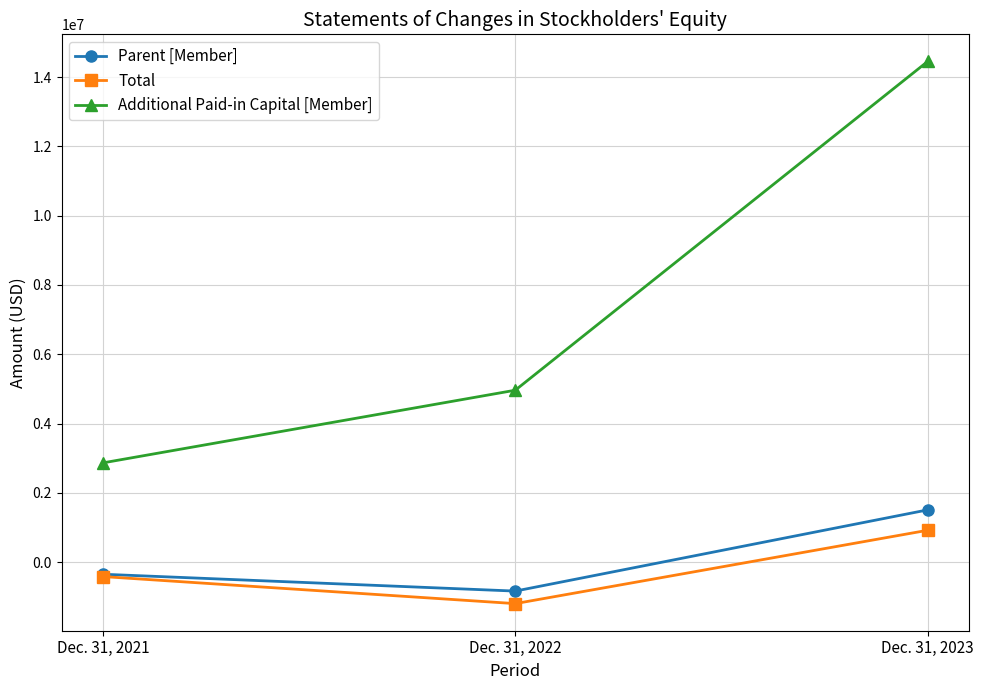

How many values in the Parent [Member] series exceed -347036?

1